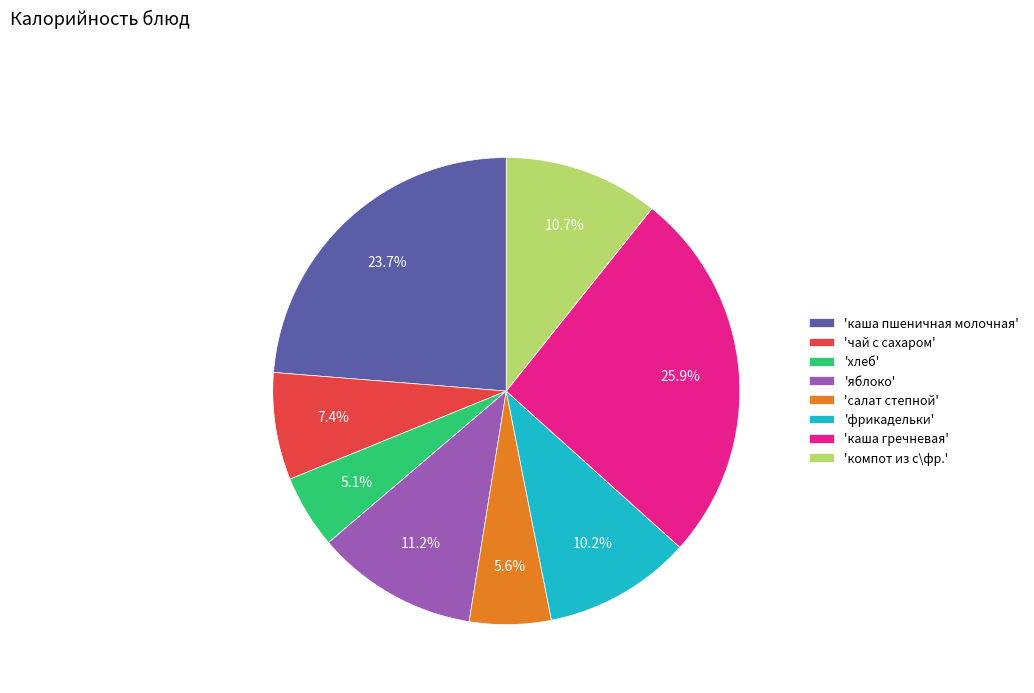

Is there any slice that represents more than half of the pie?

No